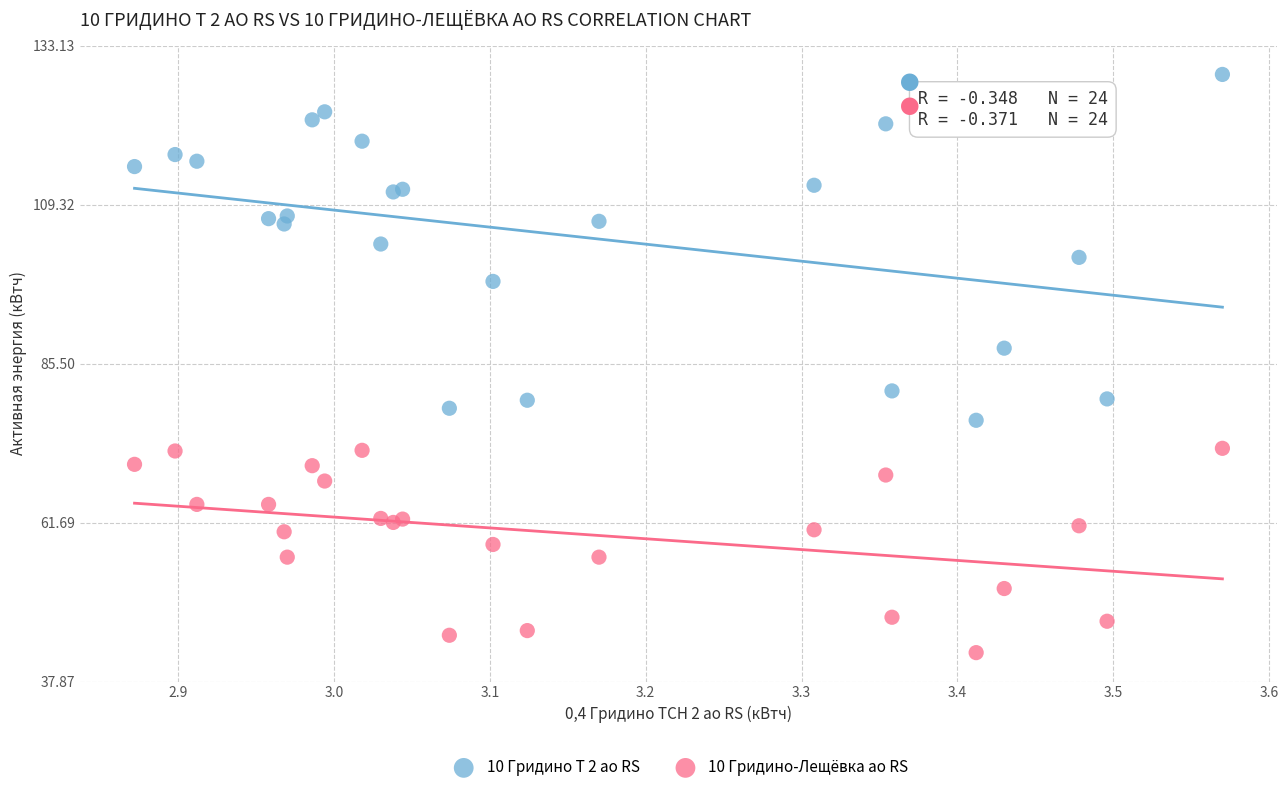

What are all the series names shown in the legend?

10 Гридино Т 2 ао RS, 10 Гридино-Лещёвка ао RS